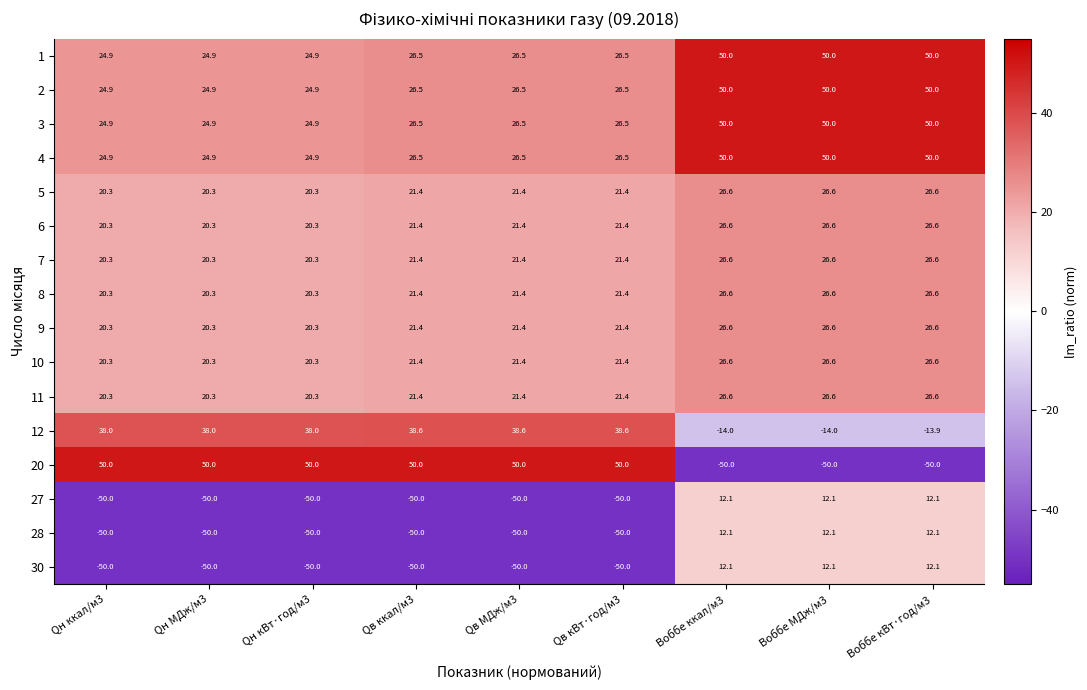

Which series has the widest spread of values?

20